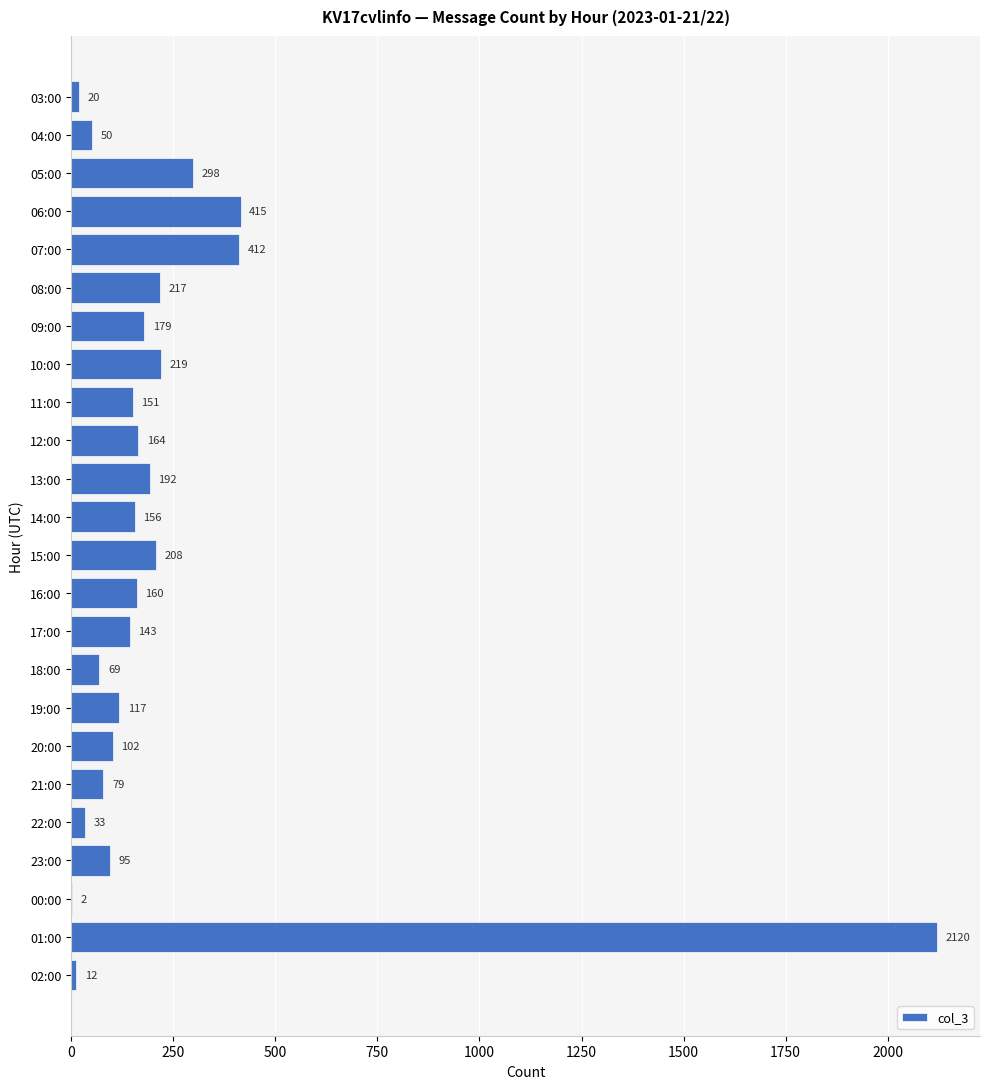

Reading top to bottom, what are all the values shown in this chart?

03:00=20	04:00=50	05:00=298	06:00=415	07:00=412	08:00=217	09:00=179	10:00=219	11:00=151	12:00=164	13:00=192	14:00=156	15:00=208	16:00=160	17:00=143	18:00=69	19:00=117	20:00=102	21:00=79	22:00=33	23:00=95	00:00=2	01:00=2120	02:00=12